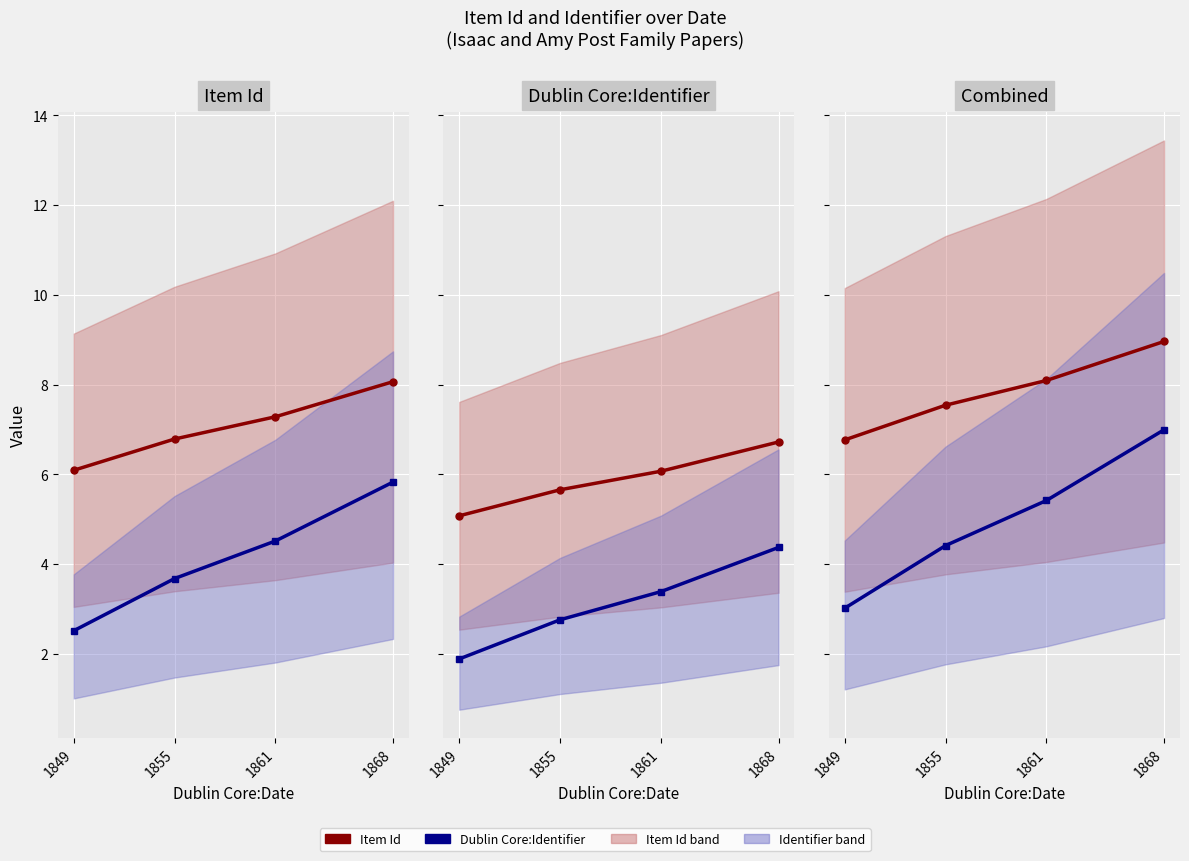

True or false: Dublin Core:Identifier and Item Id cross at least once.

False